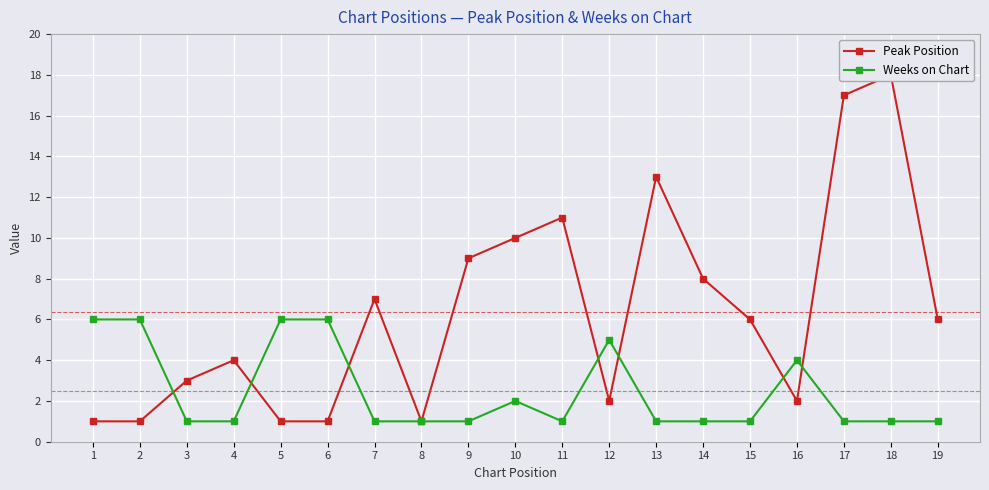

How many distinct data groups are displayed?

2